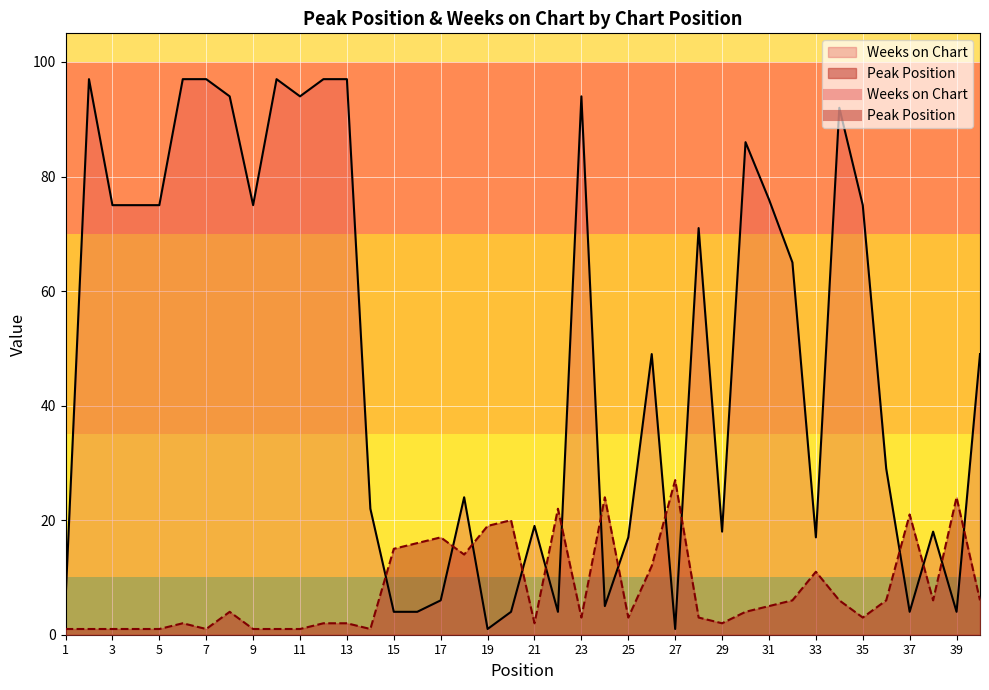

Reading left to right, what are all the values shown in this chart?

Peak Position: 1=1	2=1	3=1	4=1	5=1	6=2	7=1	8=4	9=1	10=1	11=1	12=2	13=2	14=1	15=15	16=16	17=17	18=14	19=19	20=20	21=2	22=22	23=3	24=24	25=3	26=12	27=27	28=3	29=2	30=4	31=5	32=6	33=11	34=6	35=3	36=6	37=21	38=6	39=24	40=6
Weeks on Chart: 1=6	2=97	3=75	4=75	5=75	6=97	7=97	8=94	9=75	10=97	11=94	12=97	13=97	14=22	15=4	16=4	17=6	18=24	19=1	20=4	21=19	22=4	23=94	24=5	25=17	26=49	27=1	28=71	29=18	30=86	31=76	32=65	33=17	34=92	35=75	36=29	37=4	38=18	39=4	40=49